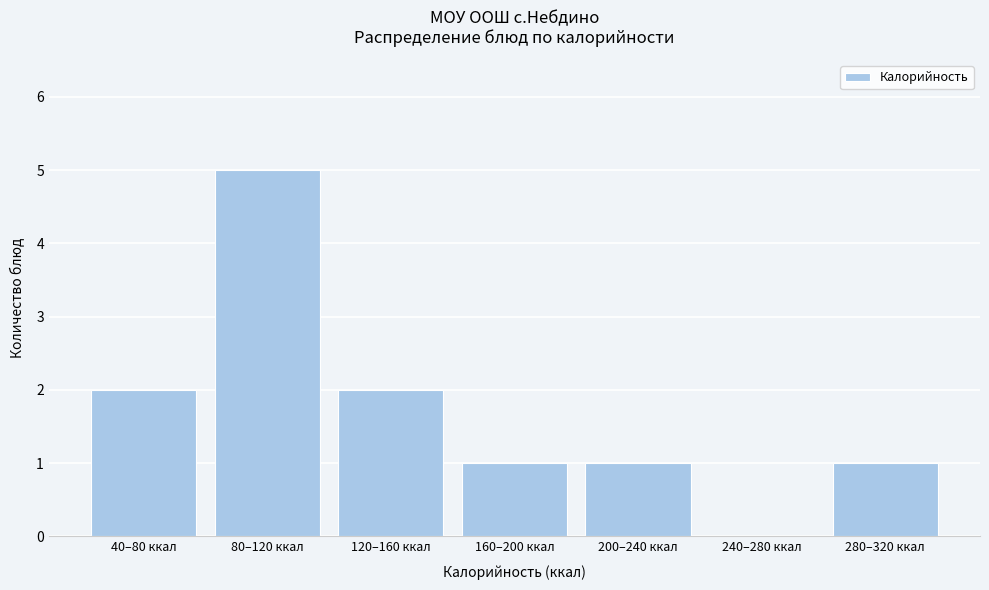

Reading left to right, extract all data points from this chart.

40–80 ккал=2	80–120 ккал=5	120–160 ккал=2	160–200 ккал=1	200–240 ккал=1	240–280 ккал=0	280–320 ккал=1